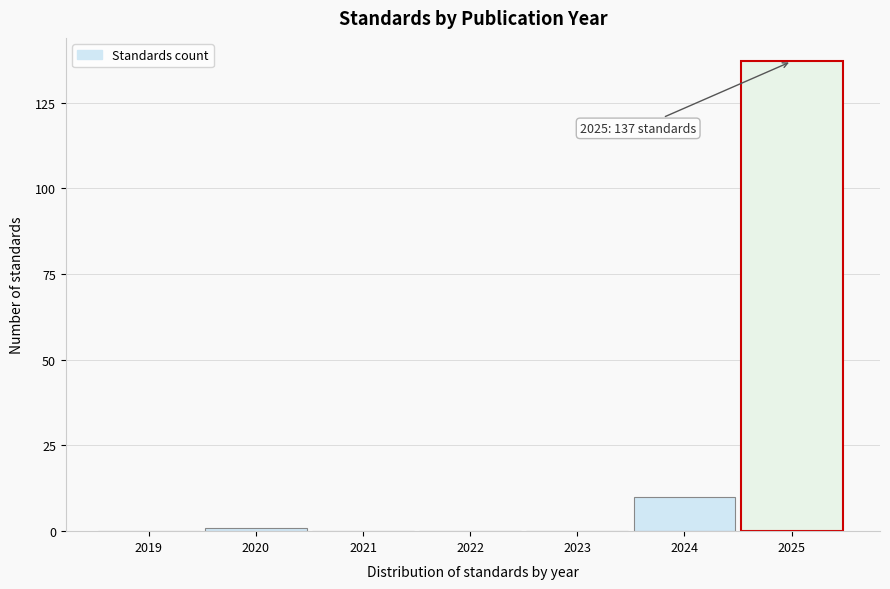

Reading left to right, transcribe all the data shown in this chart.

2019=0	2020=1	2021=0	2022=0	2023=0	2024=10	2025=137